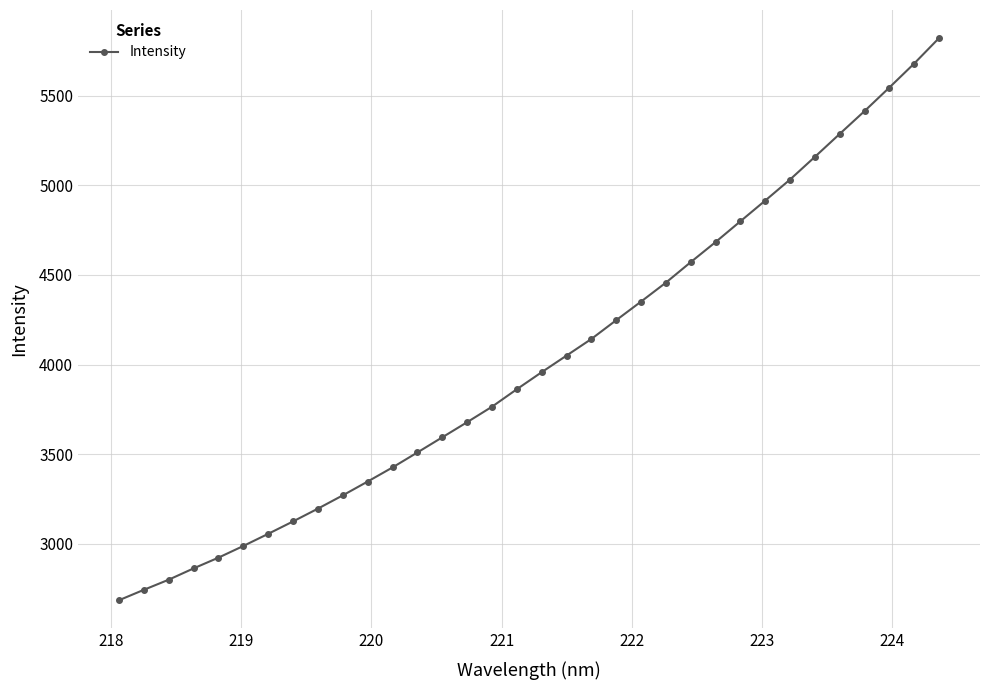

What is the value of the 21st point from the left?

4247.7